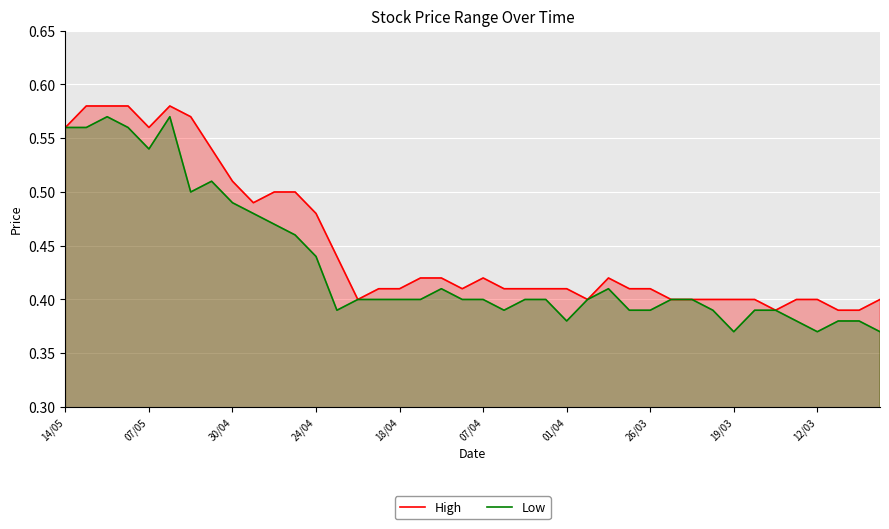

List the series in order of their overall mean, highest first.

High, Low